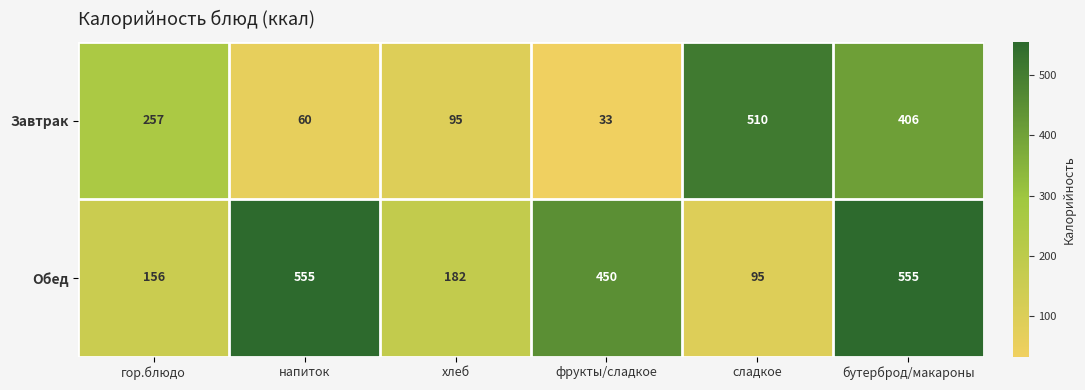

What is the difference between the maximum and minimum values in the Завтрак series?

477